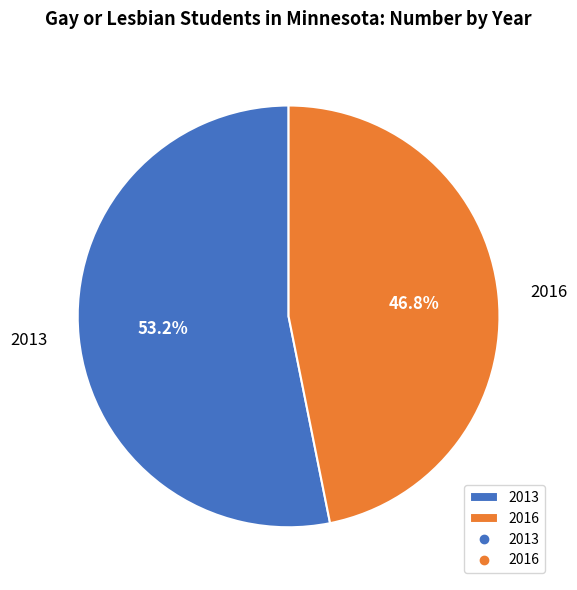

How many slices are in this pie chart?

2